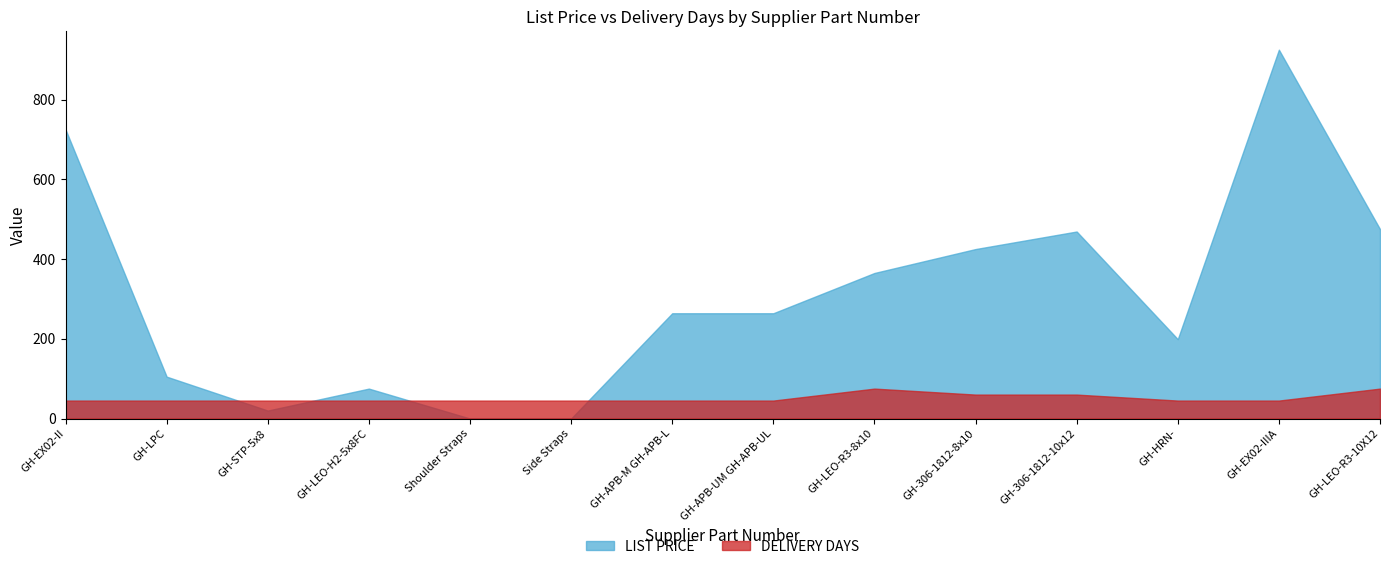

List the labels in order of DELIVERY DAYS value, smallest first.

GH-EX02-II, GH-LPC, GH-STP-5x8, GH-LEO-H2-5x8FC, Shoulder Straps, Side Straps, GH-APB-M GH-APB-L, GH-APB-UM GH-APB-UL, GH-HRN-, GH-EX02-IIIA, GH-306-1812-8x10, GH-306-1812-10x12, GH-LEO-R3-8x10, GH-LEO-R3-10X12